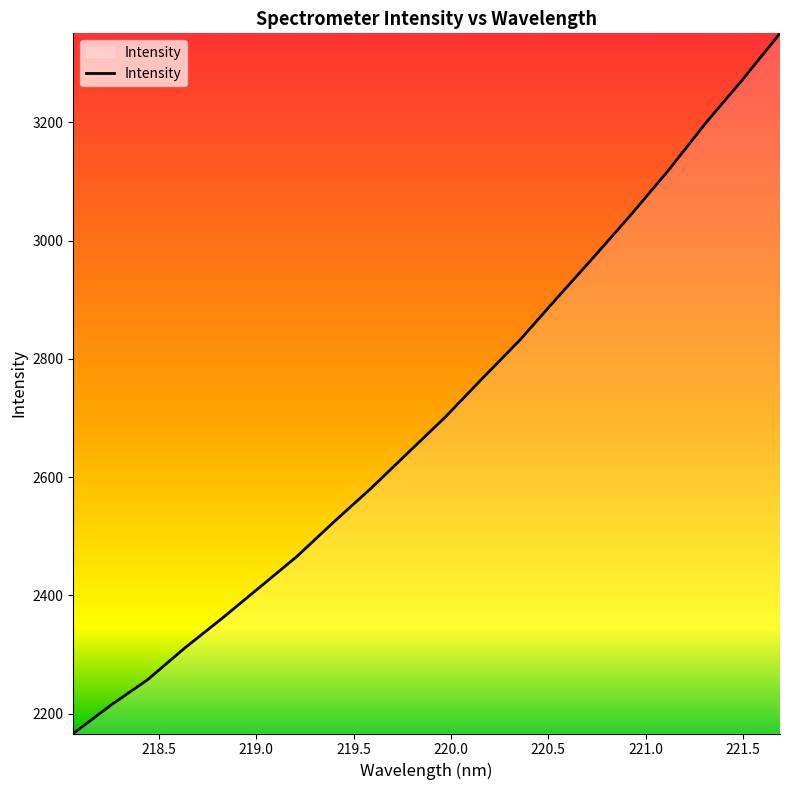

How many distinct data groups are displayed?

1